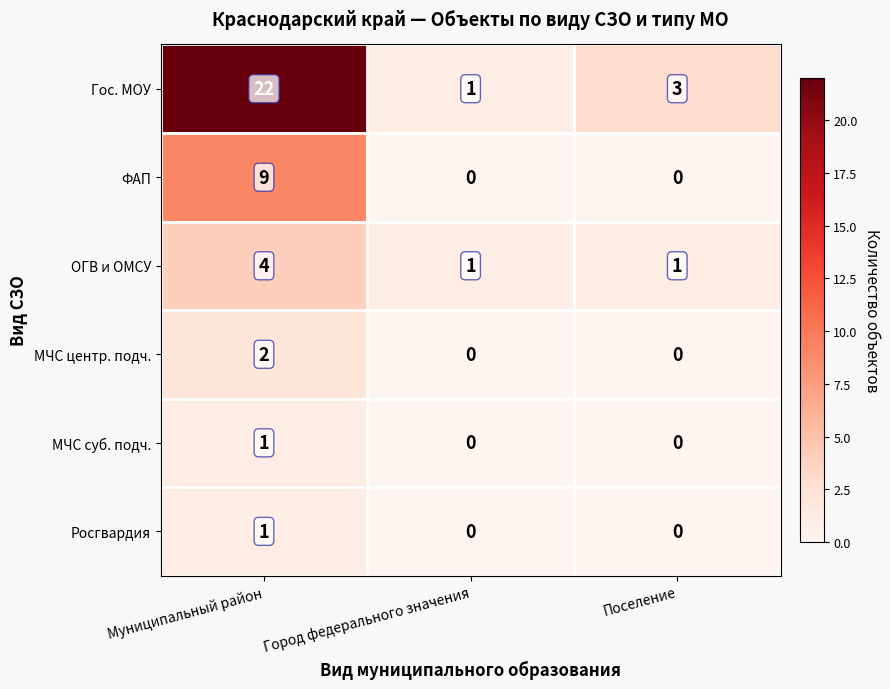

At which label does Росгвардия reach its peak?

Муниципальный район